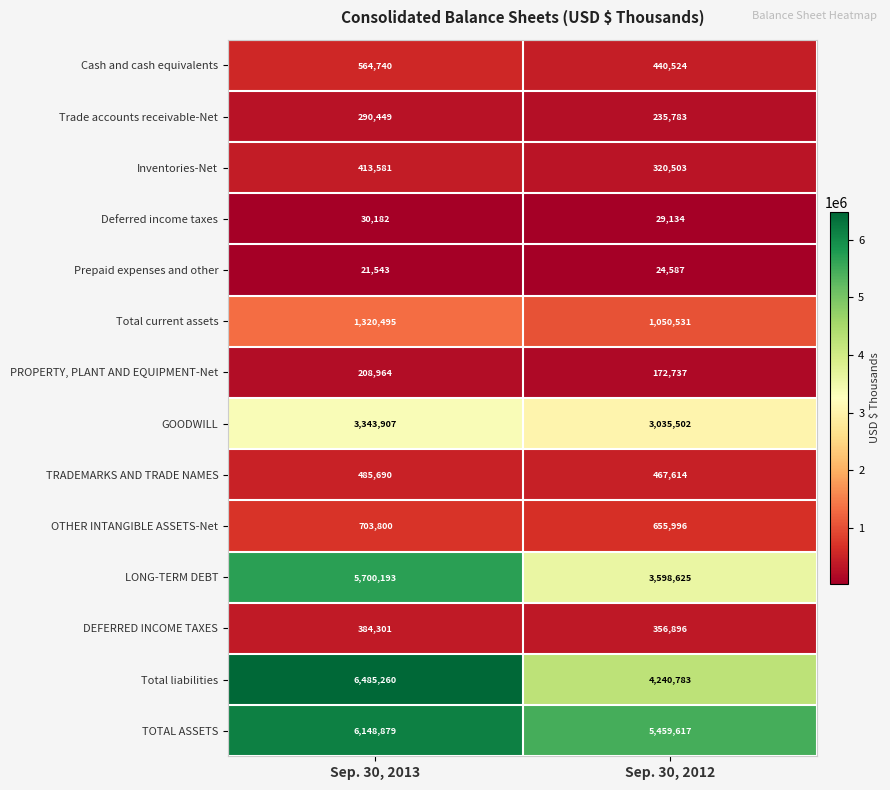

Is it true that Inventories-Net equals 691206 at Sep. 30, 2013?

False